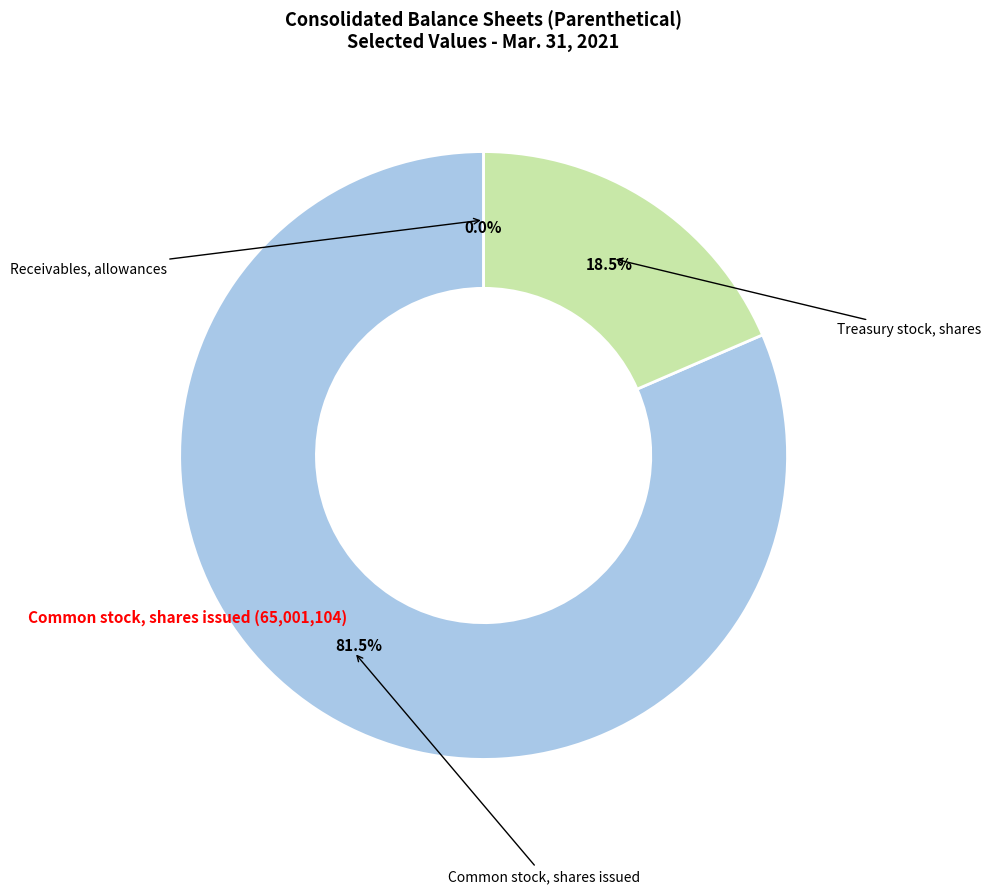

Does any single category account for the majority?

Yes